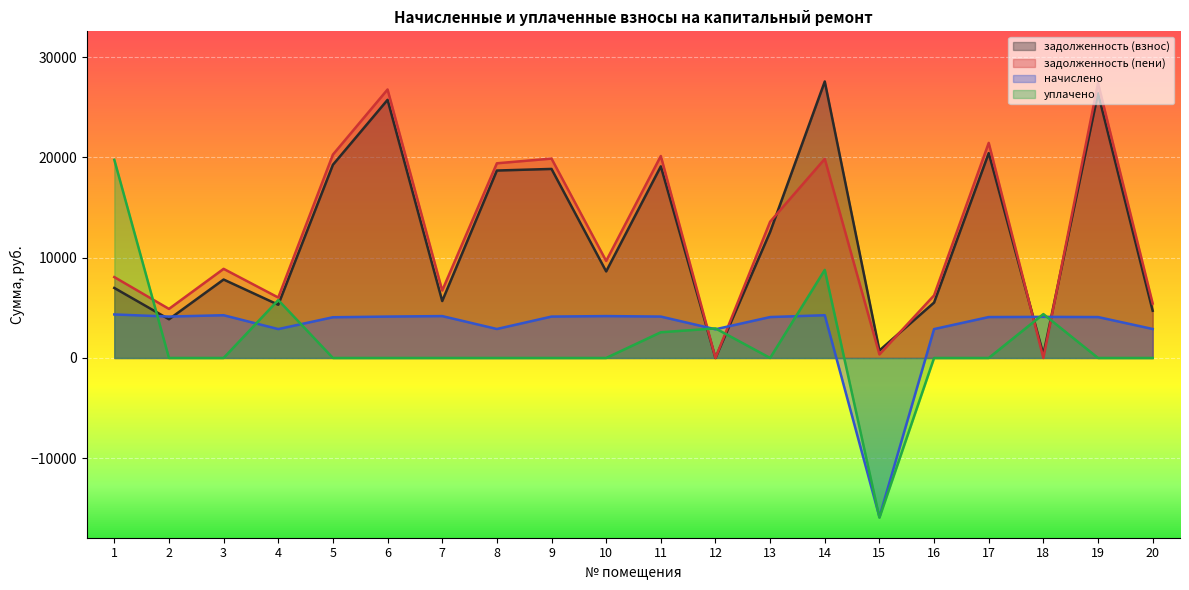

How many values in задолженность (взнос) are above zero?

19